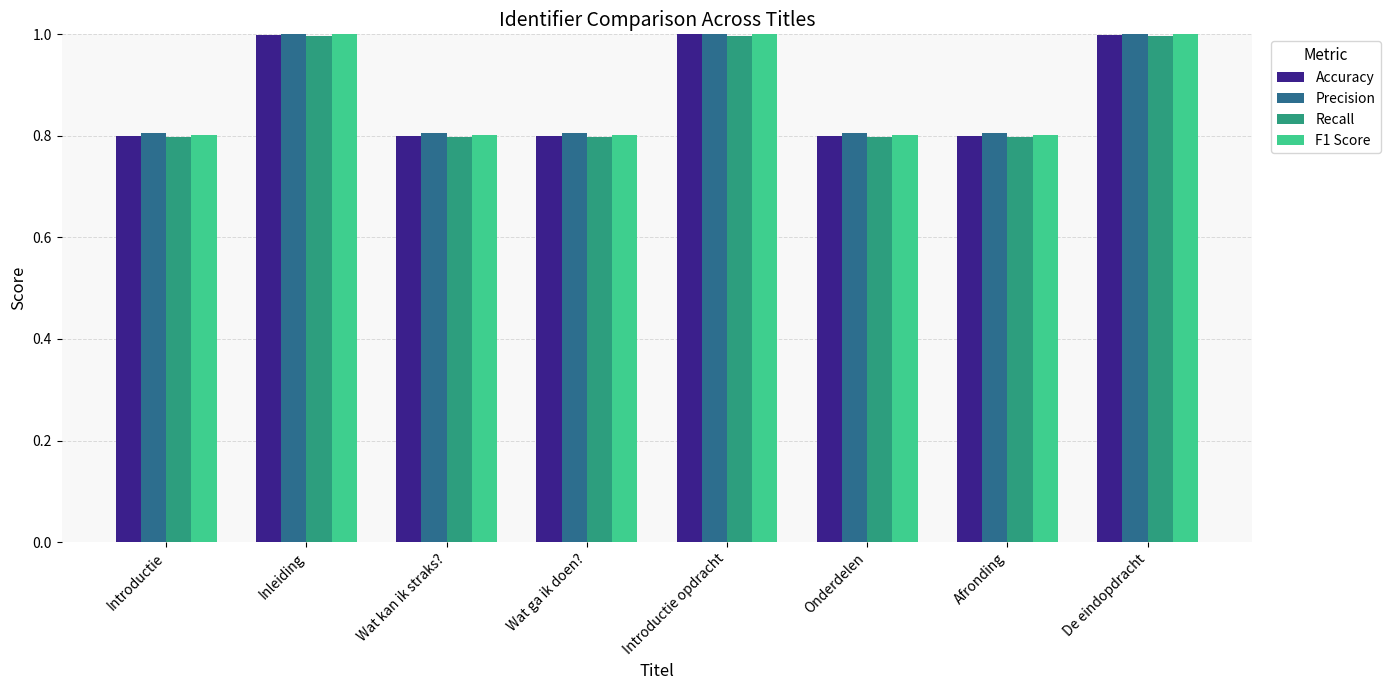

Reading left to right, extract all data points from this chart.

Accuracy: Introductie=0.8	Inleiding=1.0	Wat kan ik straks?=0.8	Wat ga ik doen?=0.8	Introductie opdracht=1.0	Onderdelen=0.8	Afronding=0.8	De eindopdracht=1.0
Precision: Introductie=0.8	Inleiding=1.0	Wat kan ik straks?=0.8	Wat ga ik doen?=0.8	Introductie opdracht=1.0	Onderdelen=0.8	Afronding=0.8	De eindopdracht=1.0
Recall: Introductie=0.8	Inleiding=1.0	Wat kan ik straks?=0.8	Wat ga ik doen?=0.8	Introductie opdracht=1.0	Onderdelen=0.8	Afronding=0.8	De eindopdracht=1.0
F1 Score: Introductie=0.8	Inleiding=1.0	Wat kan ik straks?=0.8	Wat ga ik doen?=0.8	Introductie opdracht=1.0	Onderdelen=0.8	Afronding=0.8	De eindopdracht=1.0